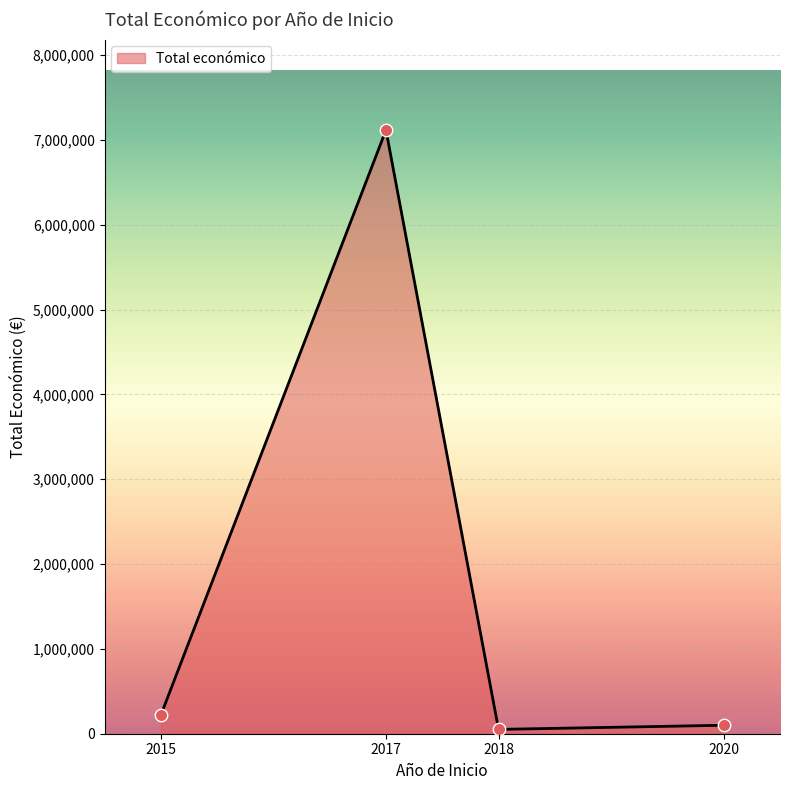

What is the ratio of the value at 2017 to the value at 2020?

71.3